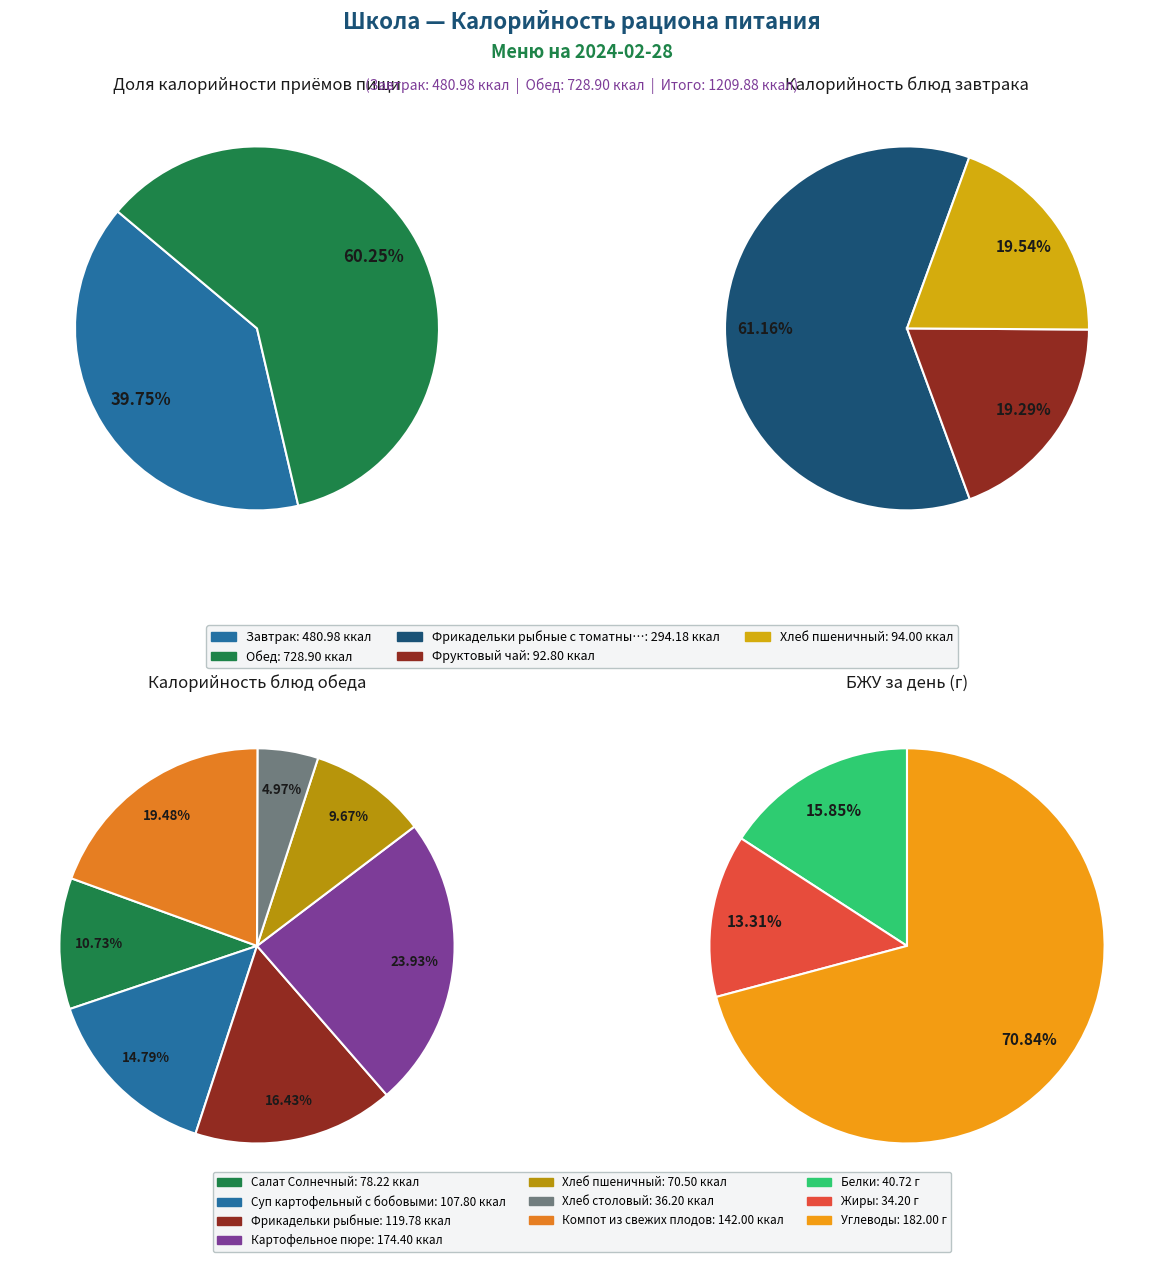

Combined, what portion of the pie is Обед and Завтрак?

100.0%